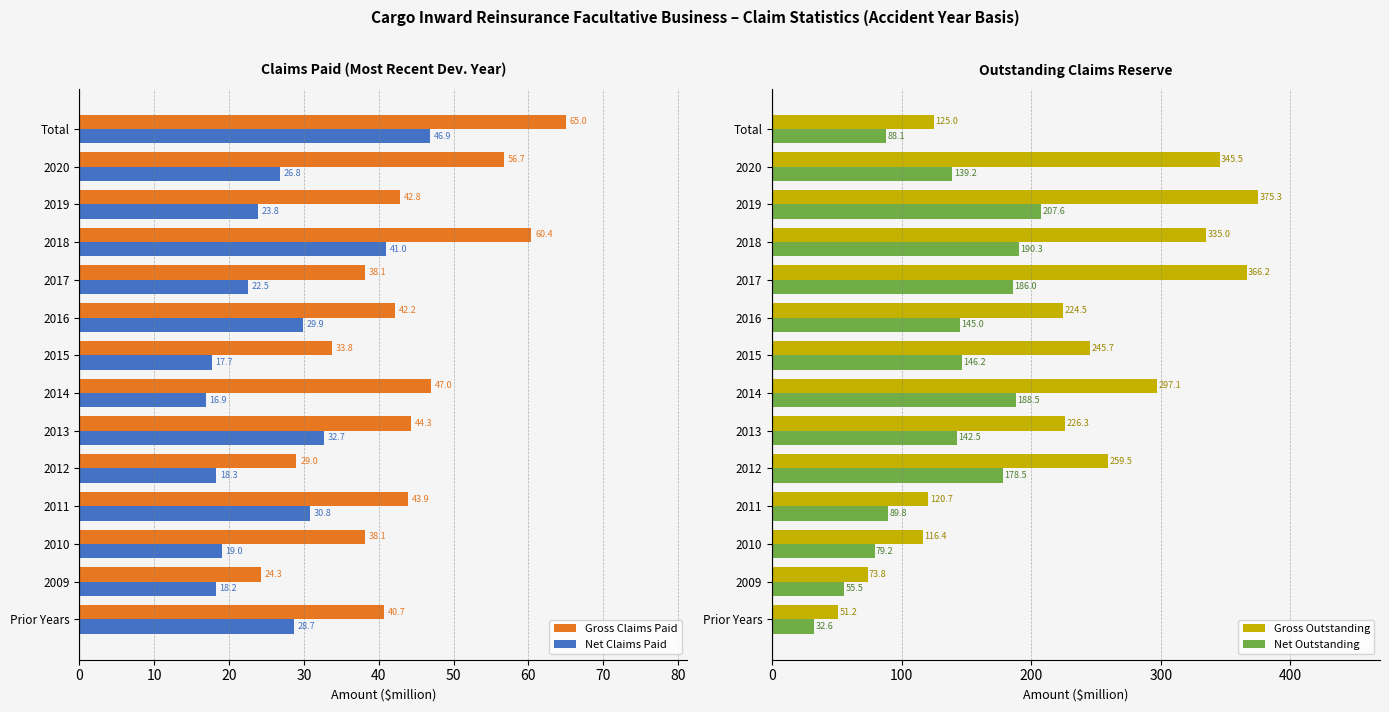

What are all the series names shown in the legend?

Gross Claims Paid, Net Claims Paid, Gross Outstanding, Net Outstanding